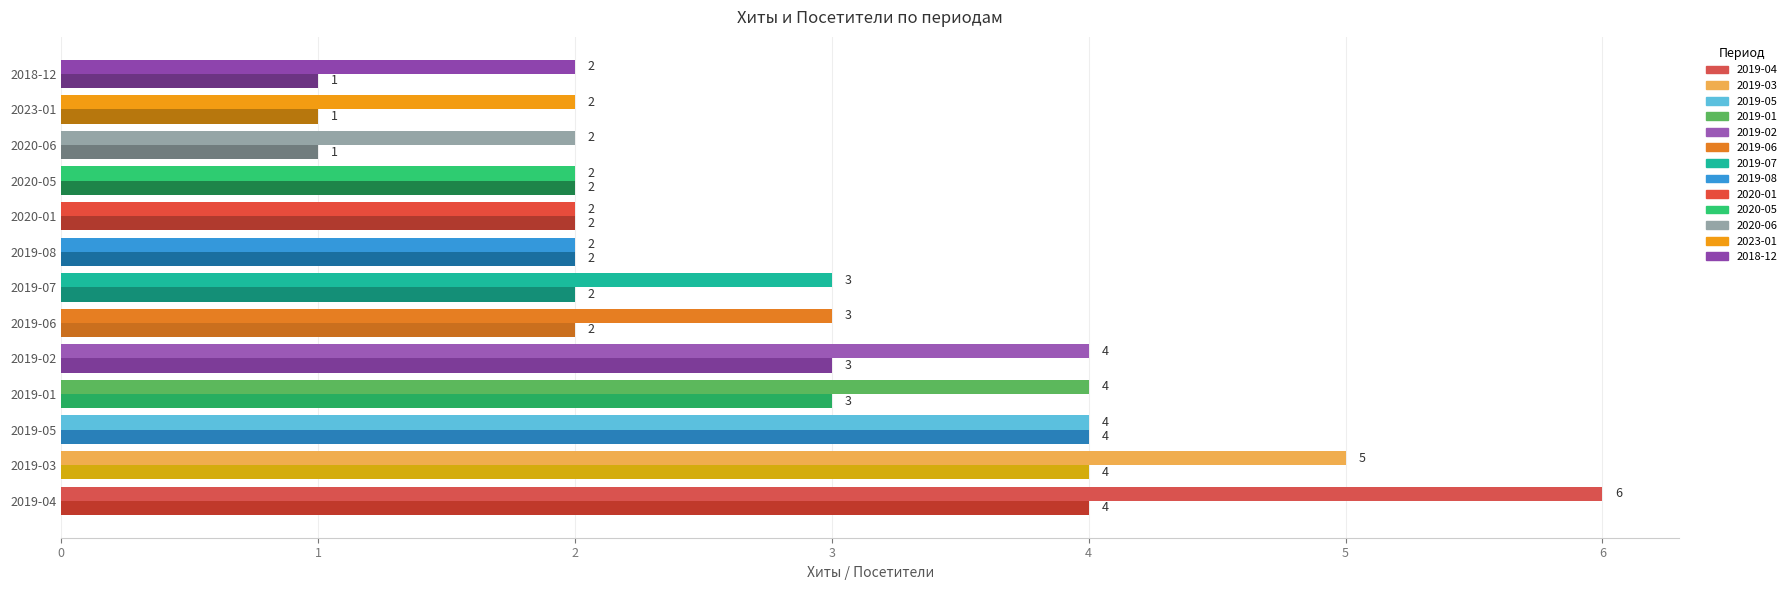

At which category is the sum across all series the highest?

2019-04